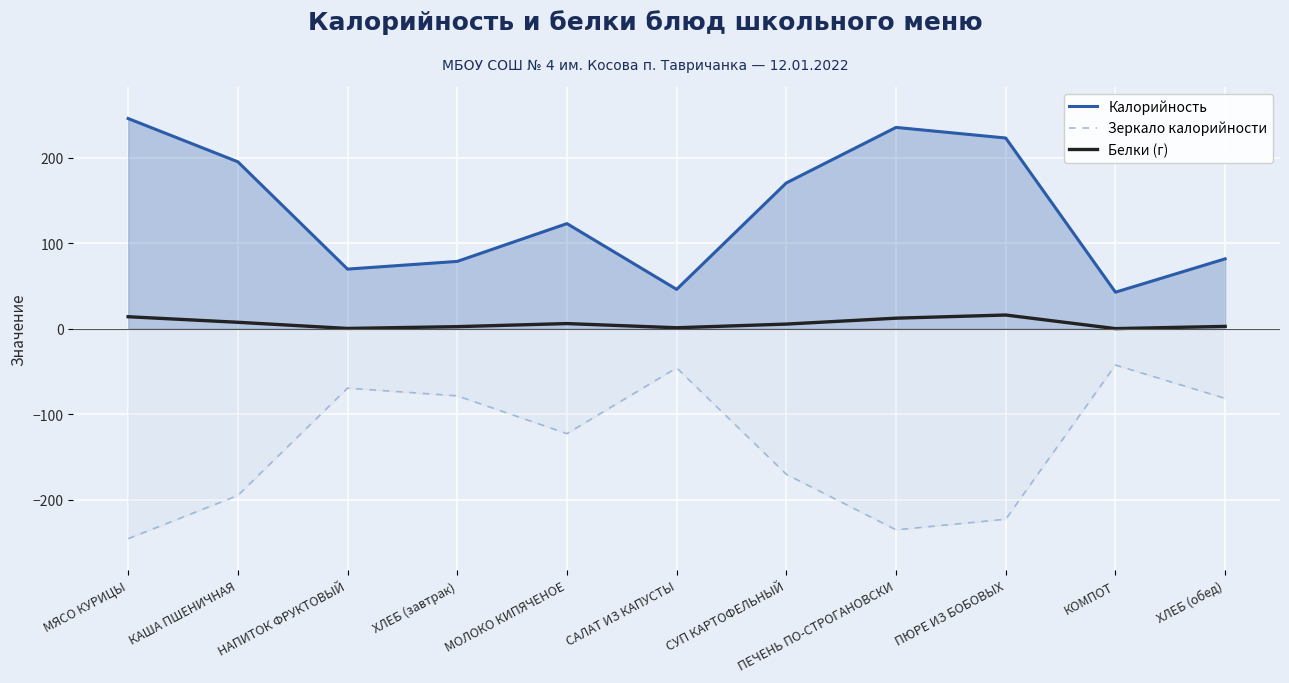

Which series changed the most between КОМПОТ and ХЛЕБ (обед)?

Калорийность